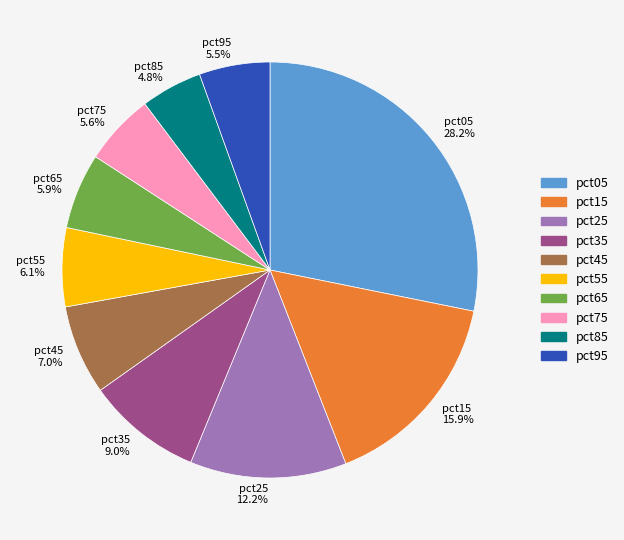

Count the number of slices in the pie.

10